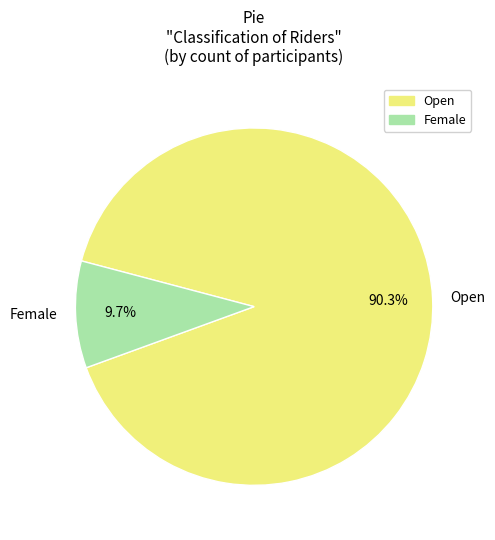

What is the smallest slice in the pie chart?

Female